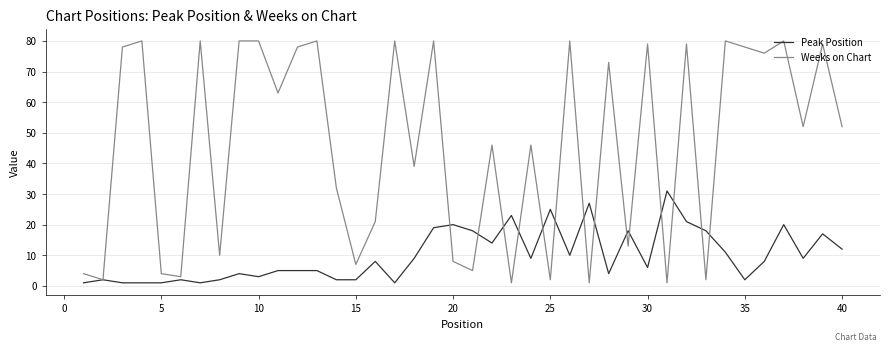

List the series in order of their overall mean, lowest first.

Peak Position, Weeks on Chart